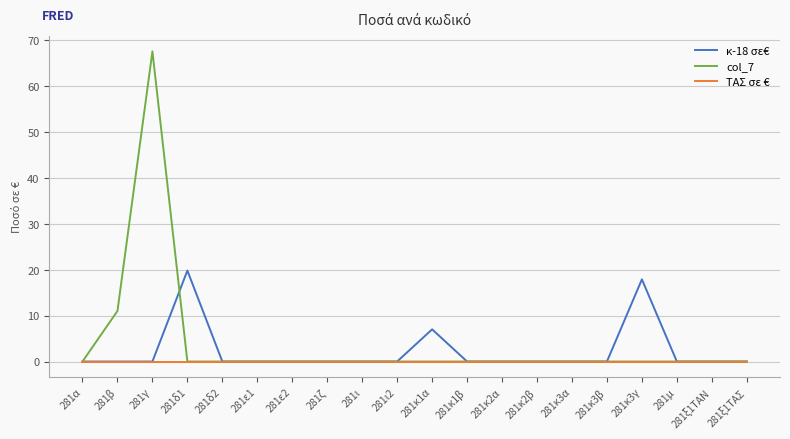

Is the value of κ-18 σε€ at 281κ1α greater than the value of col_7 at 281κ3β?

Yes